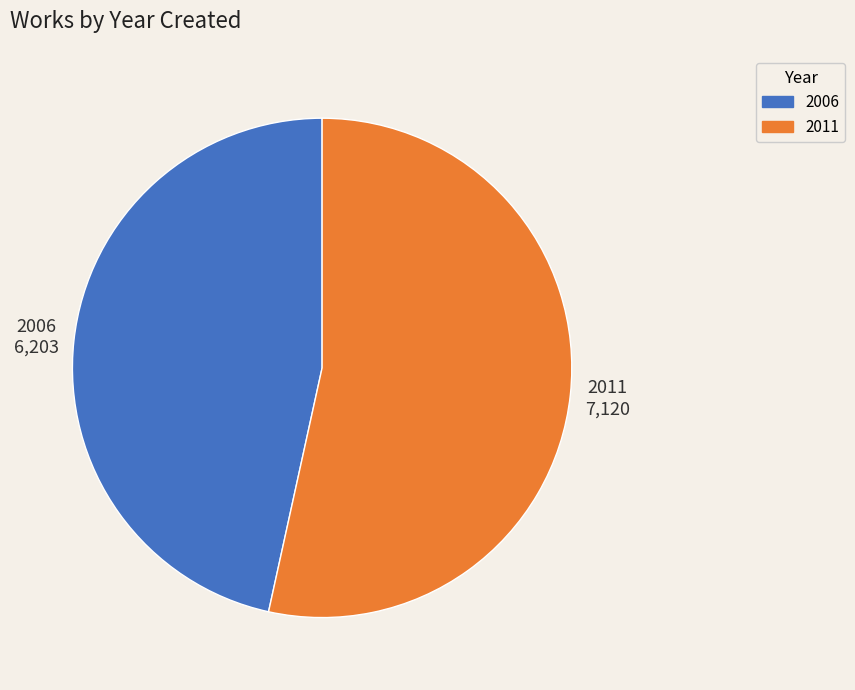

Is it true that 2011 is 53% of the pie?

True